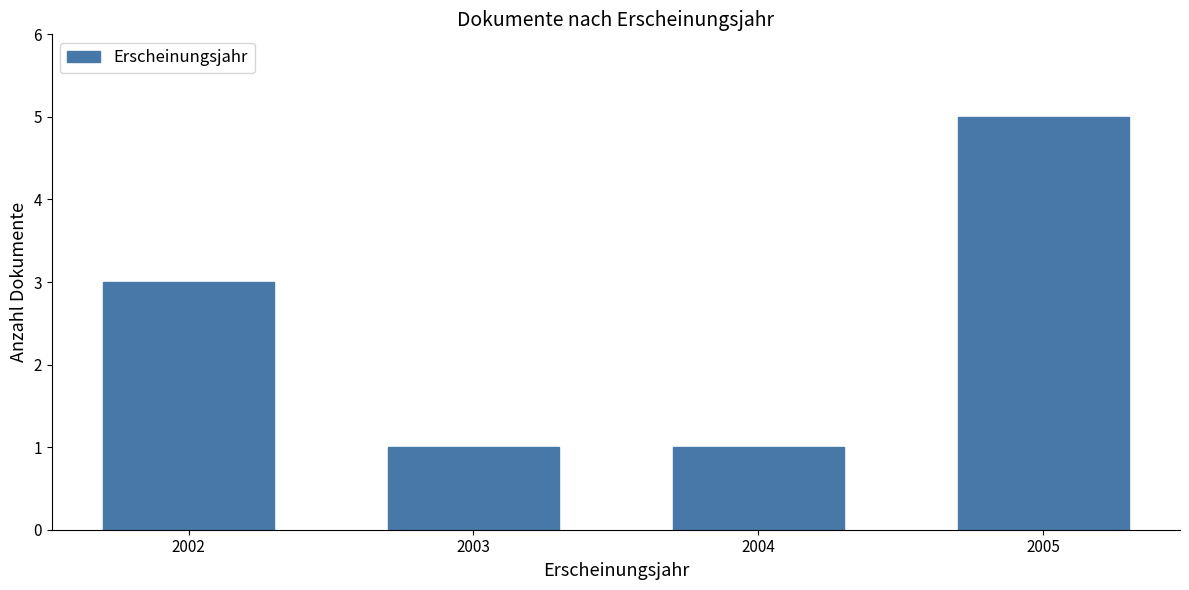

What is the value of the 2nd bar from the left?

1